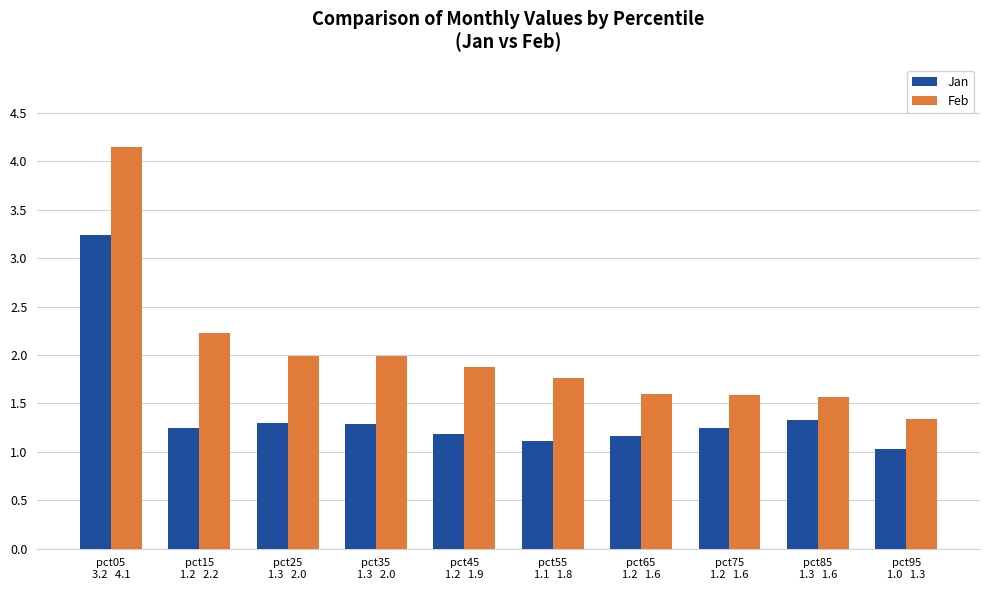

What is the label of the 2nd bar from the left?

pct15
1.2   2.2